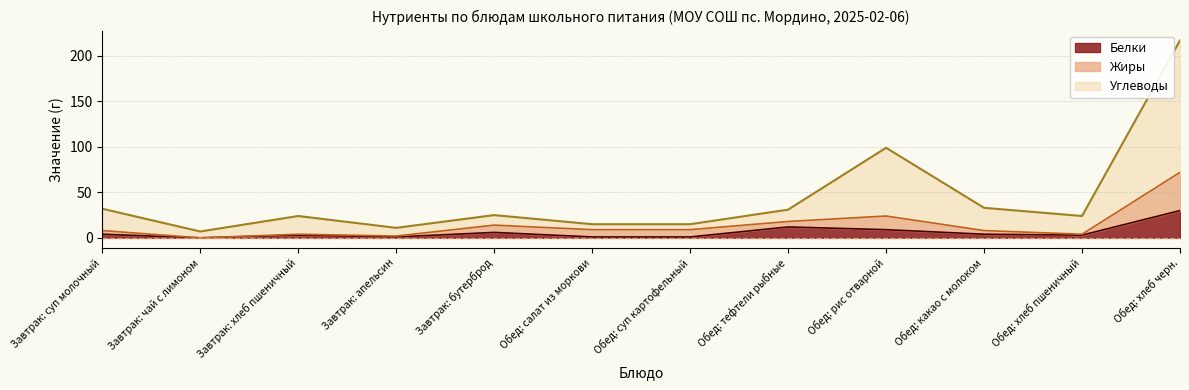

Which series changed the most between Завтрак: апельсин and Обед: какао с молоком?

Углеводы